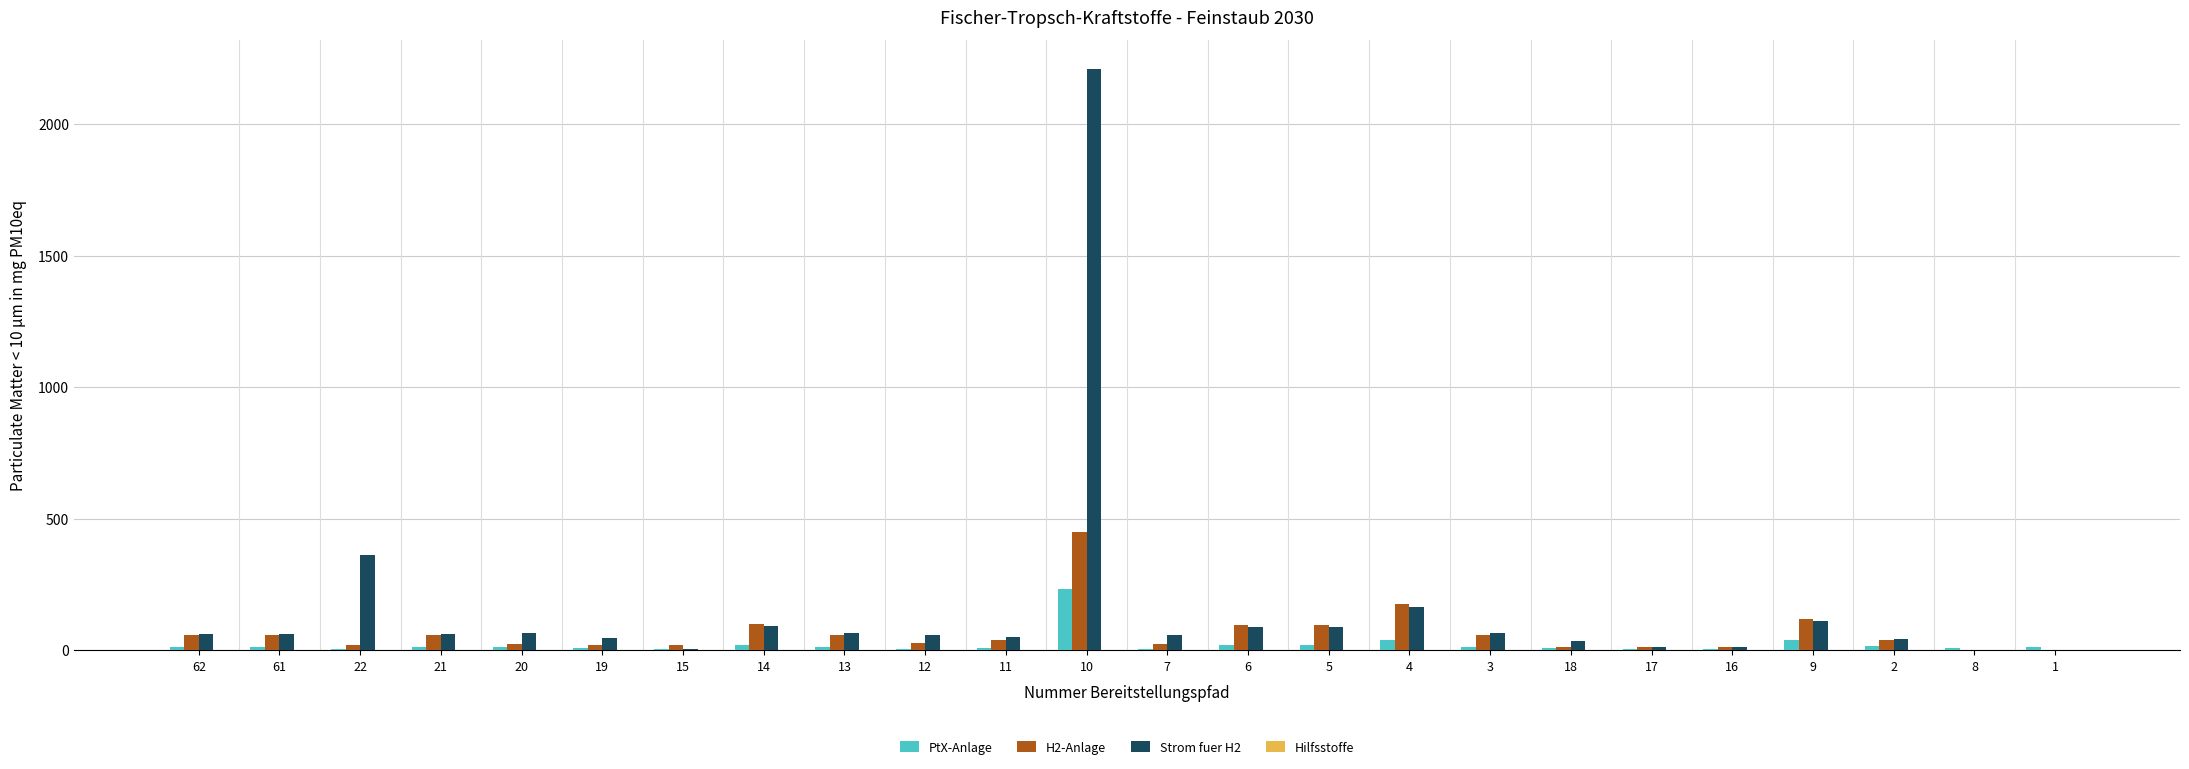

Are the bars horizontal?

No